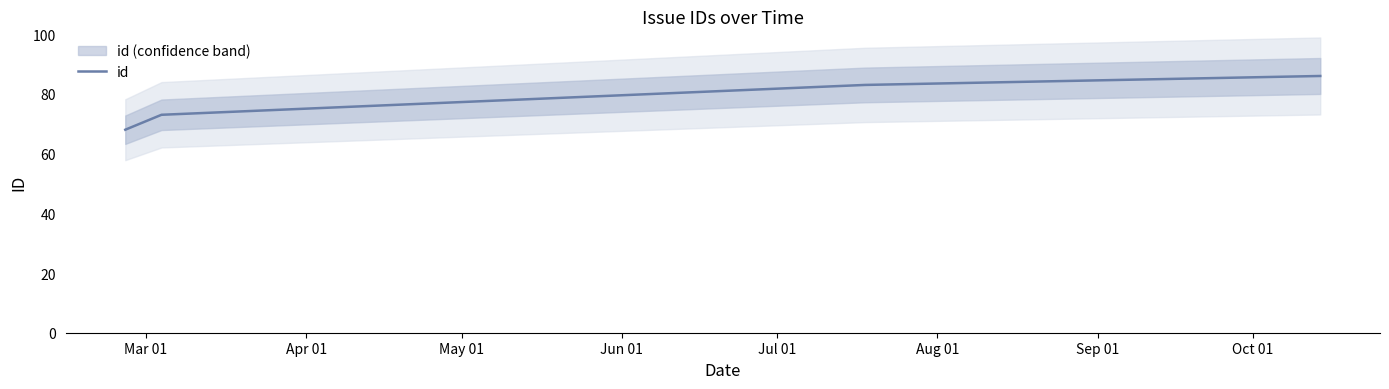

What is the difference between the maximum and second lowest values?

13